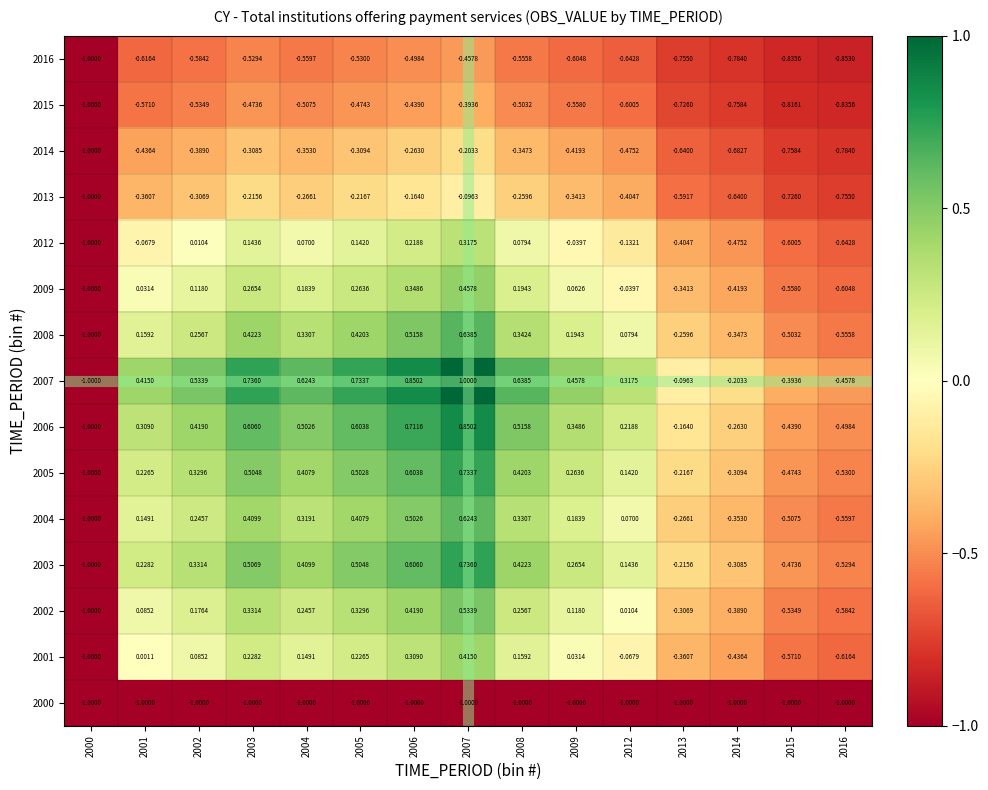

Is the value of 2012 at 2002 greater than the value of 2014 at 2009?

Yes